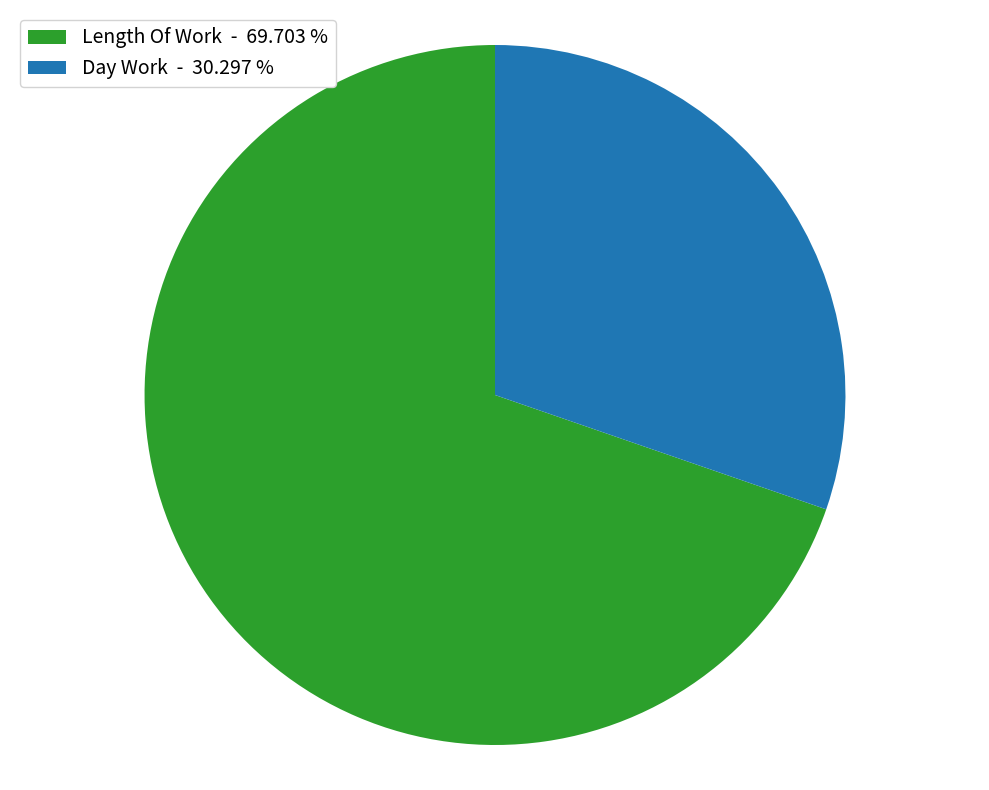

How many segments does this pie chart have?

2